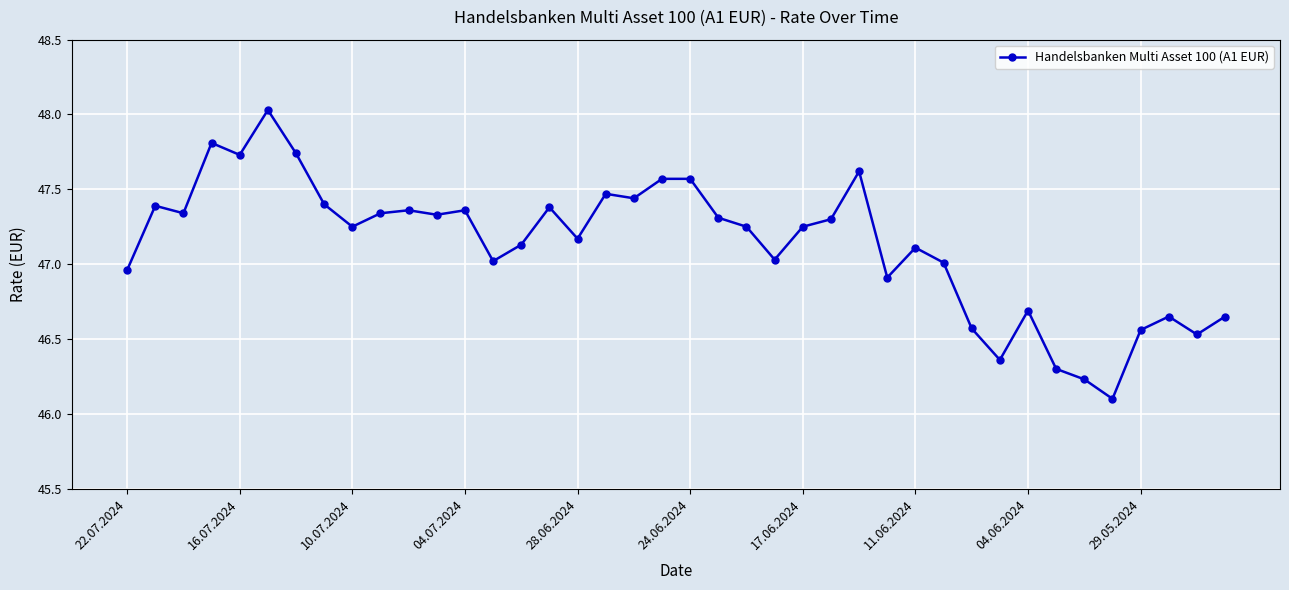

What is the sum of all values?

1885.2